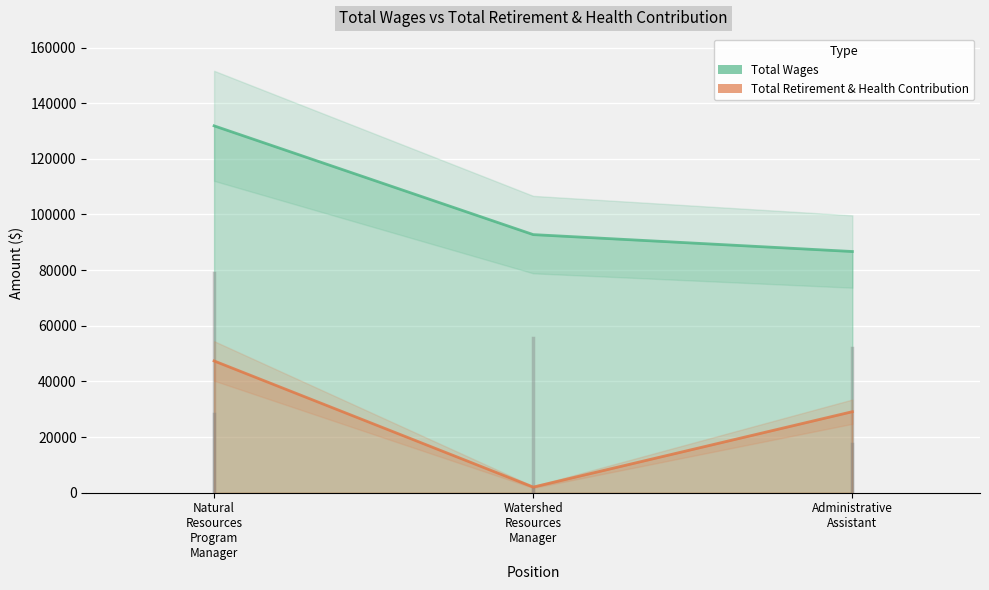

Reading right to left, transcribe all the data shown in this chart.

Total Wages: Administrative Assistant=86690	Watershed Resources Manager=92766	Natural Resources Program Manager=131856
Total Retirement & Health Contribution: Administrative Assistant=29125	Watershed Resources Manager=2027	Natural Resources Program Manager=47363